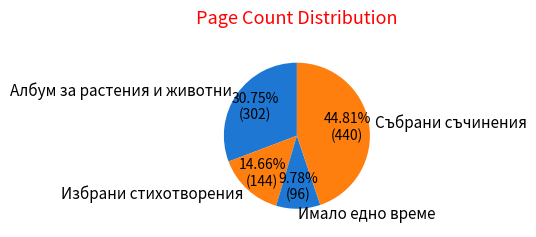

What is the ratio of the value at Избрани стихотворения to the value at Имало едно време?

1.5